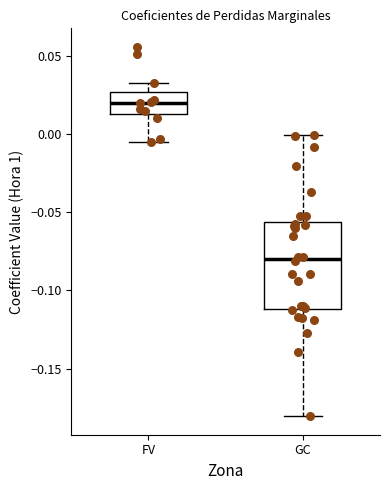

Which box is the tallest, from its lower edge to its upper edge?

GC